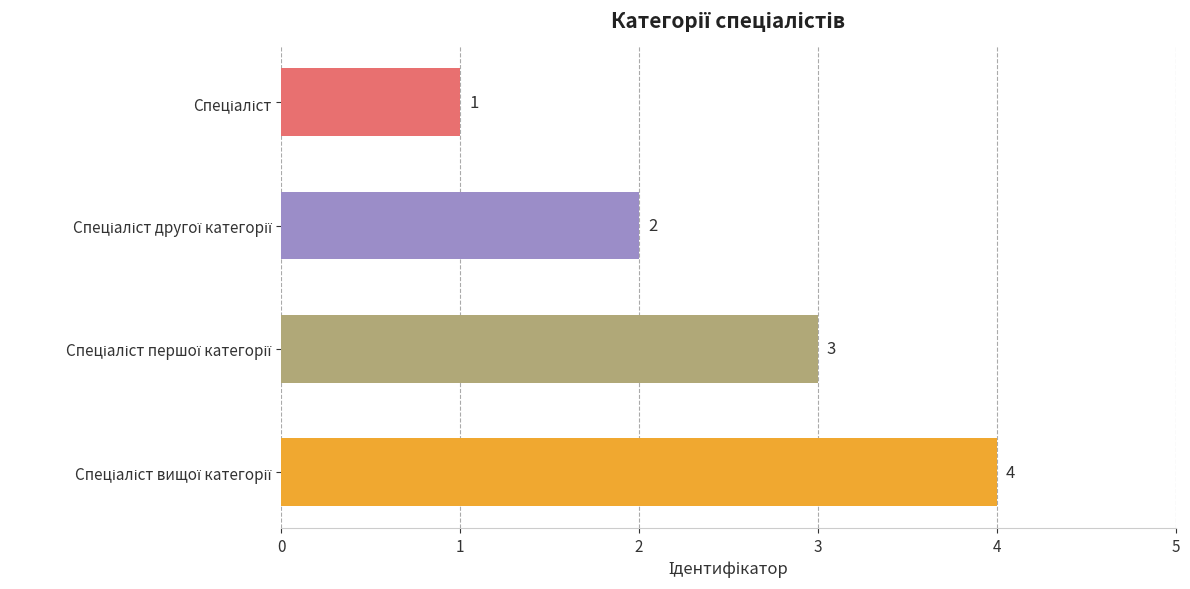

How many distinct data groups are displayed?

1